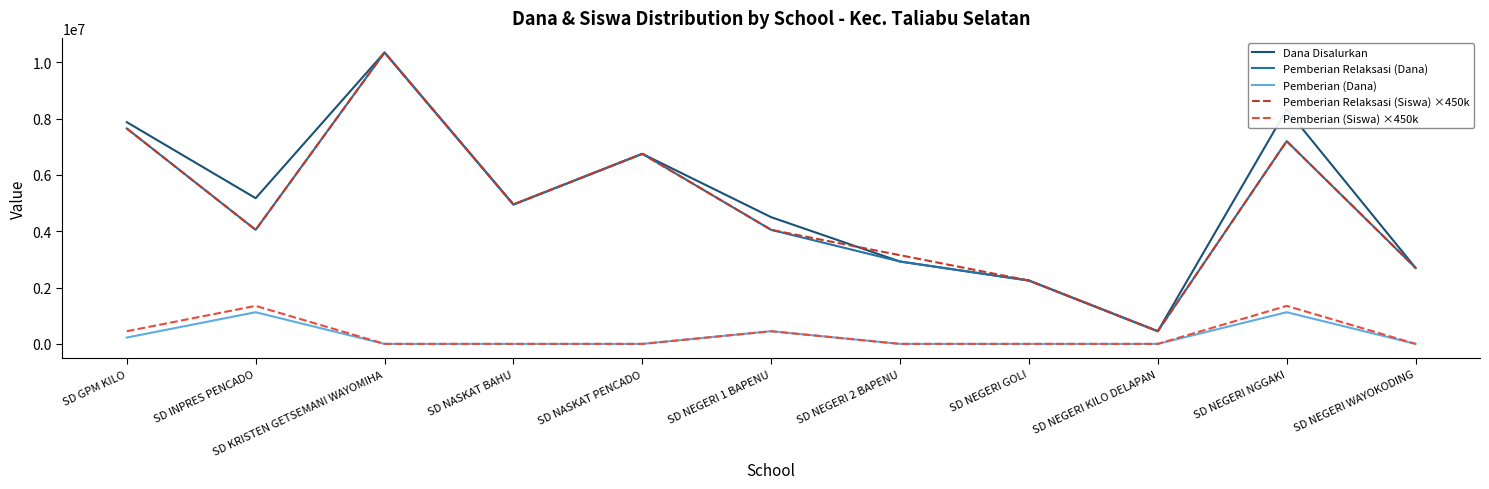

How many lines are shown in the chart?

5